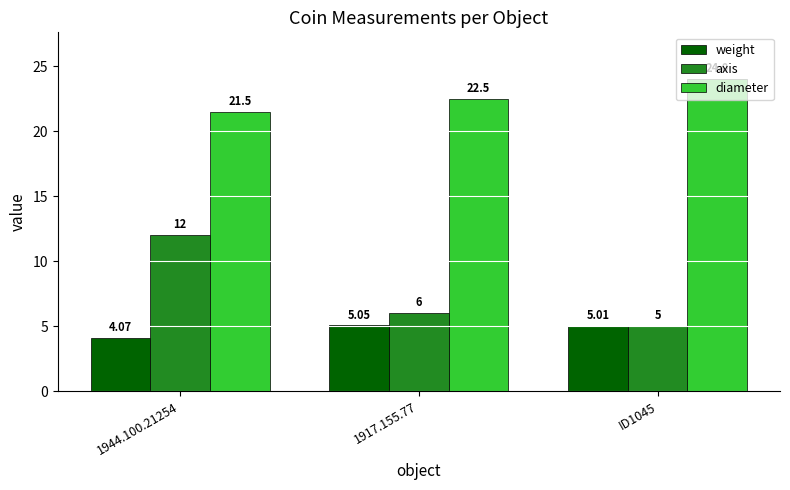

At which label does diameter reach its peak?

ID1045